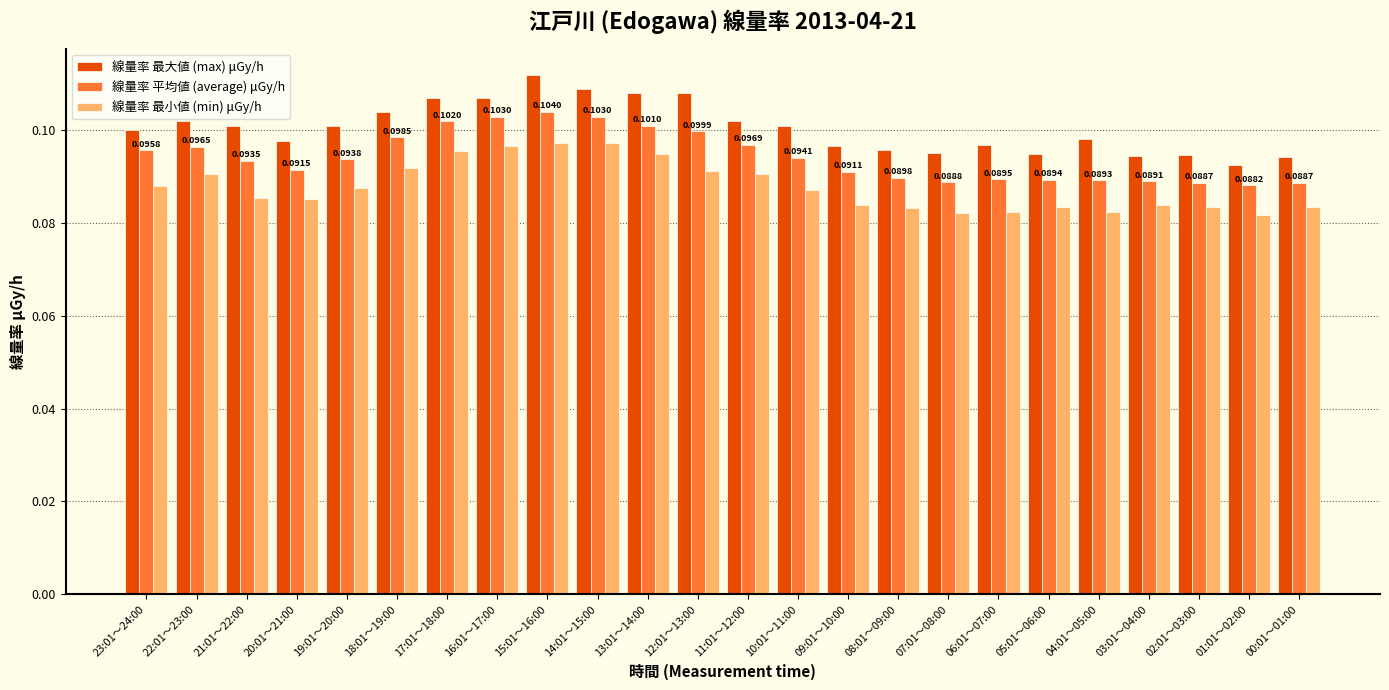

At how many categories does at least one series exceed 0?

24